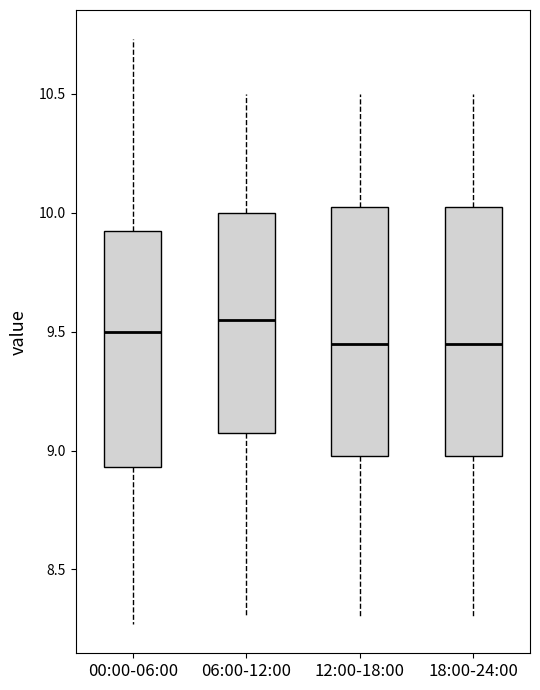

Reading left to right, read every box against the y-axis: the position of its median line, the range the box covers, and the ends of its whiskers. The values are not printed on the chart, so give them approximately, as read against the axis.

00:00-06:00: median 9.50, box 8.95 to 9.95, whiskers 8.25 to 10.75
06:00-12:00: median 9.55, box 9.10 to 10.00, whiskers 8.30 to 10.50
12:00-18:00: median 9.45, box 9.00 to 10.05, whiskers 8.30 to 10.50
18:00-24:00: median 9.45, box 9.00 to 10.05, whiskers 8.30 to 10.50